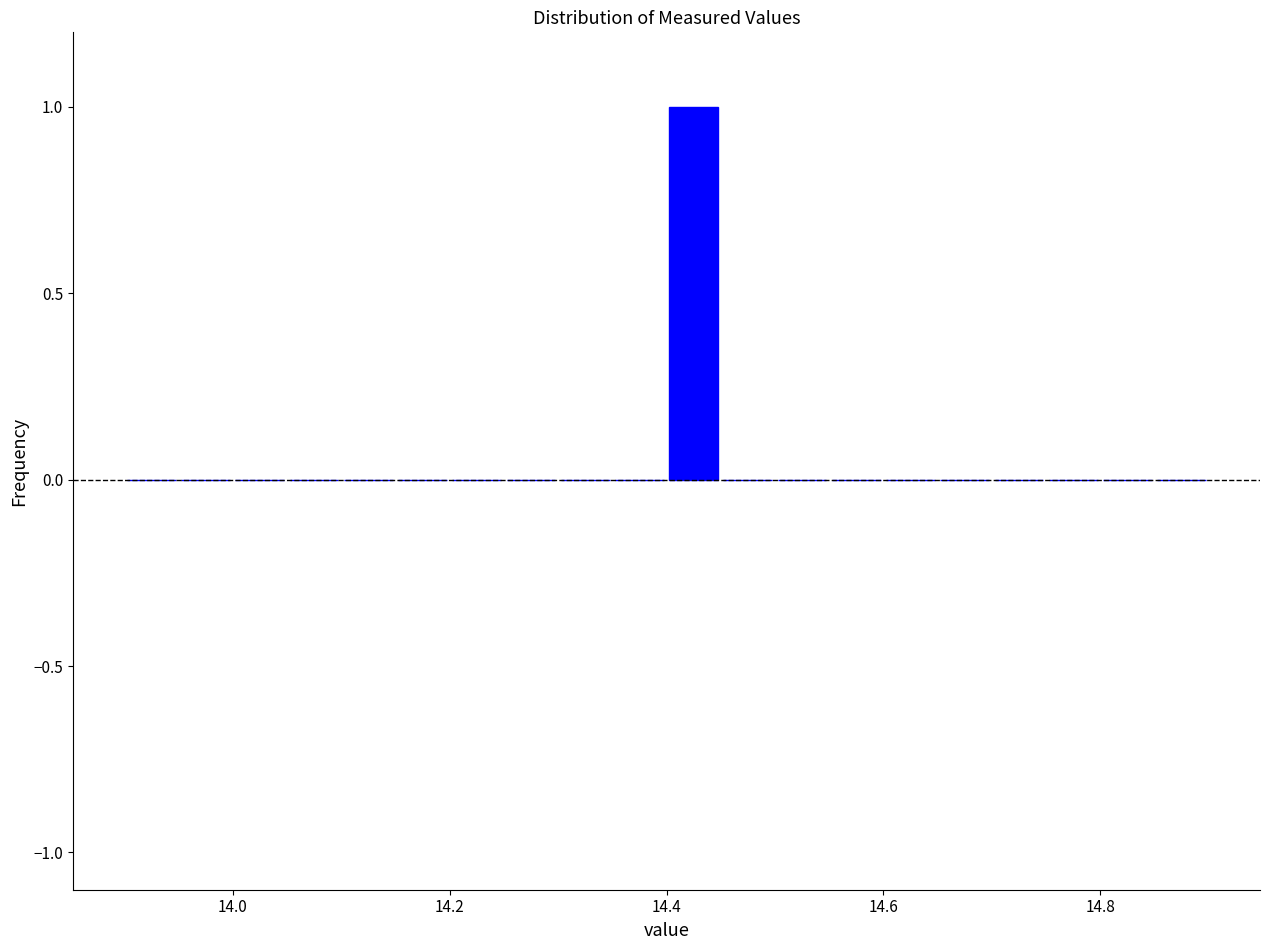

Read against the x-axis, roughly where is the centre of the tallest bar?

14.42